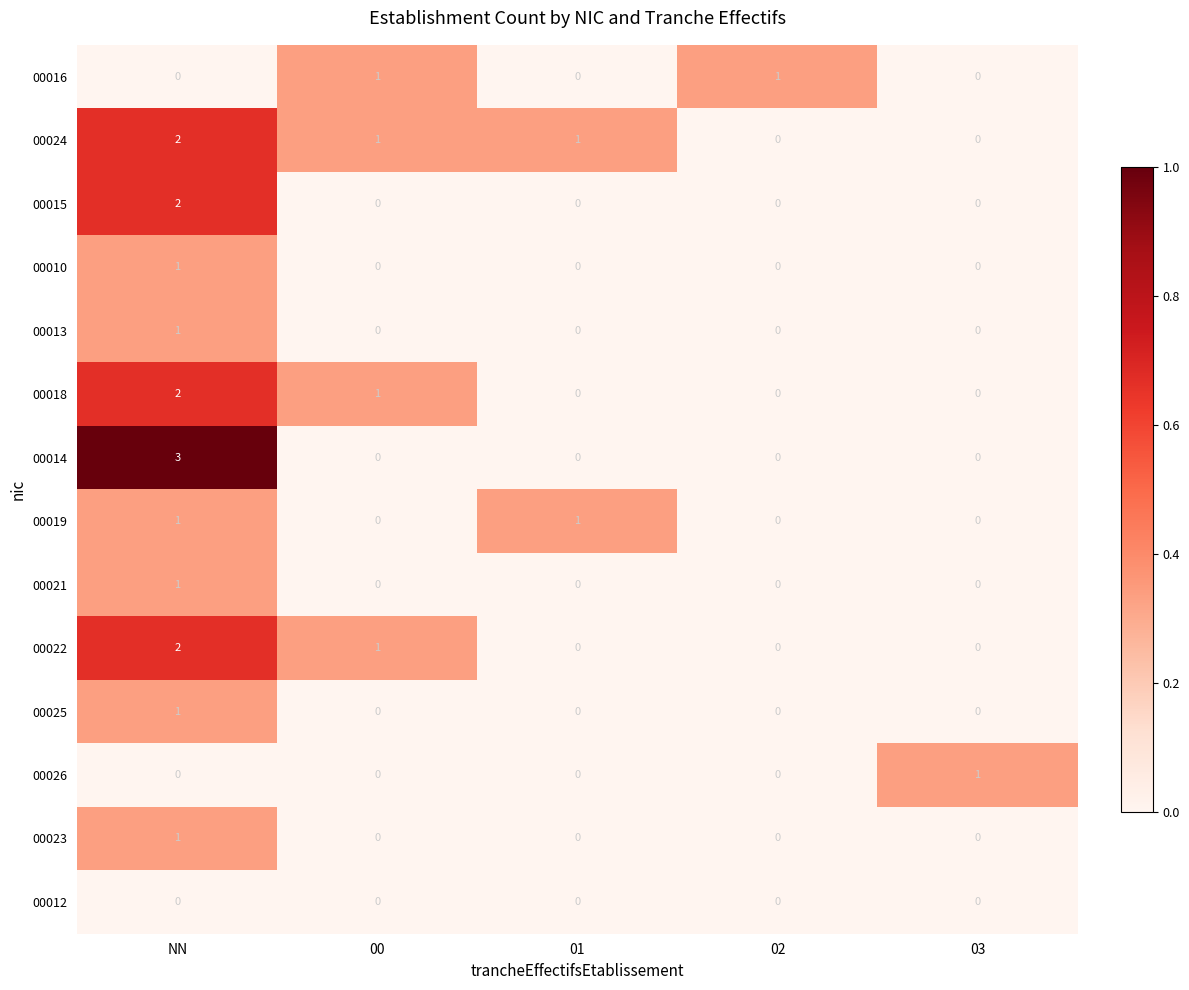

The 00021 series shows 1 at 02. True or false?

False